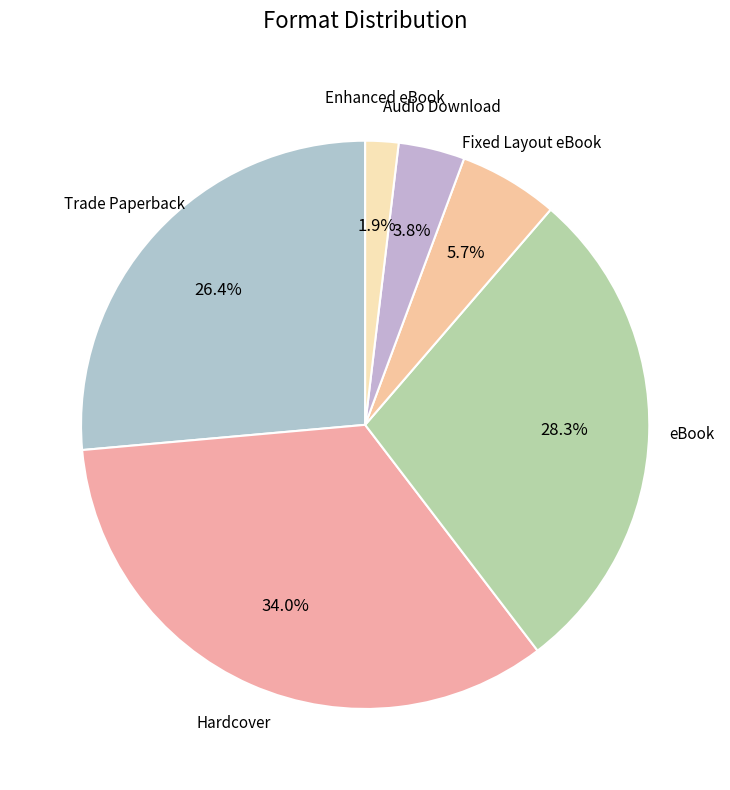

Is it true that eBook is 28% of the pie?

True